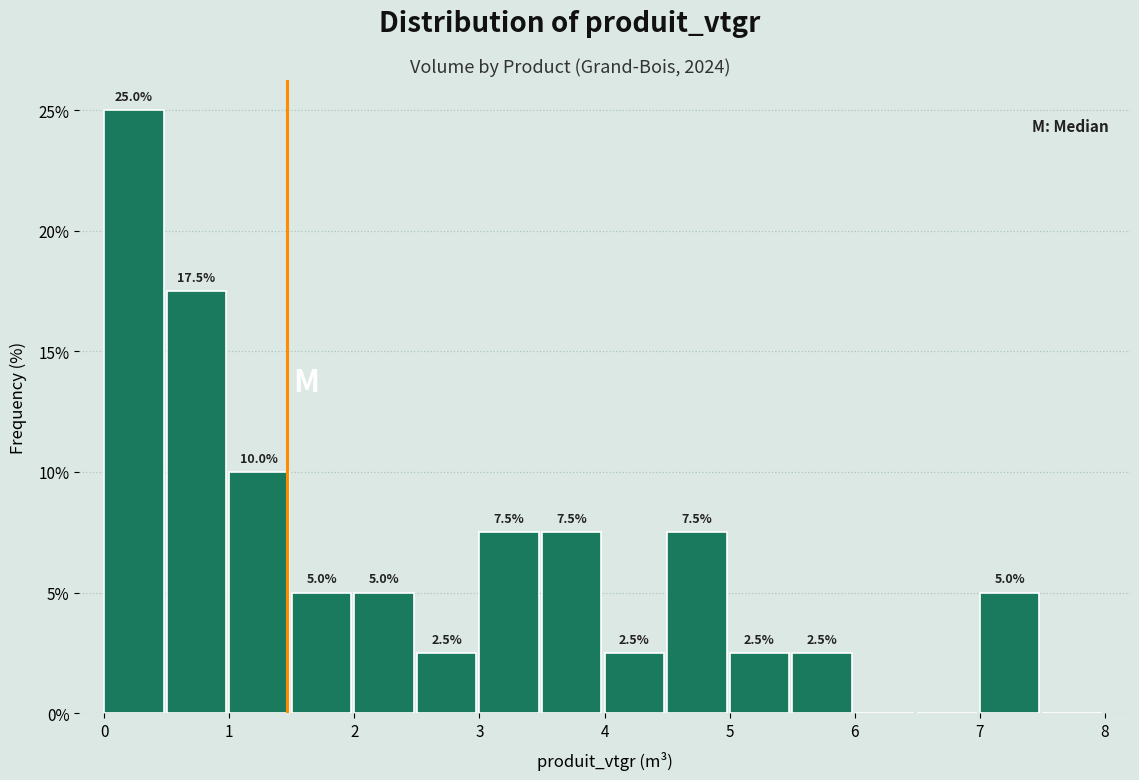

Which range on the x-axis has the tallest bar?

0.0 to 0.5